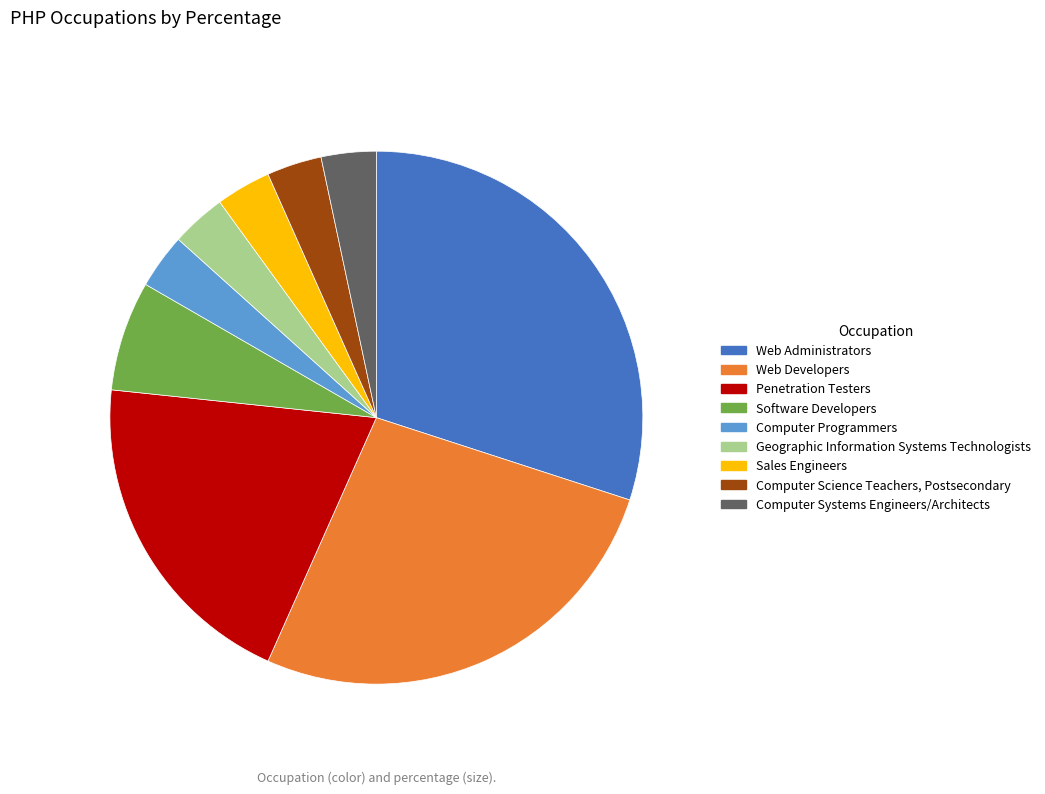

Combined, do Penetration Testers and Software Developers account for over 50%?

No